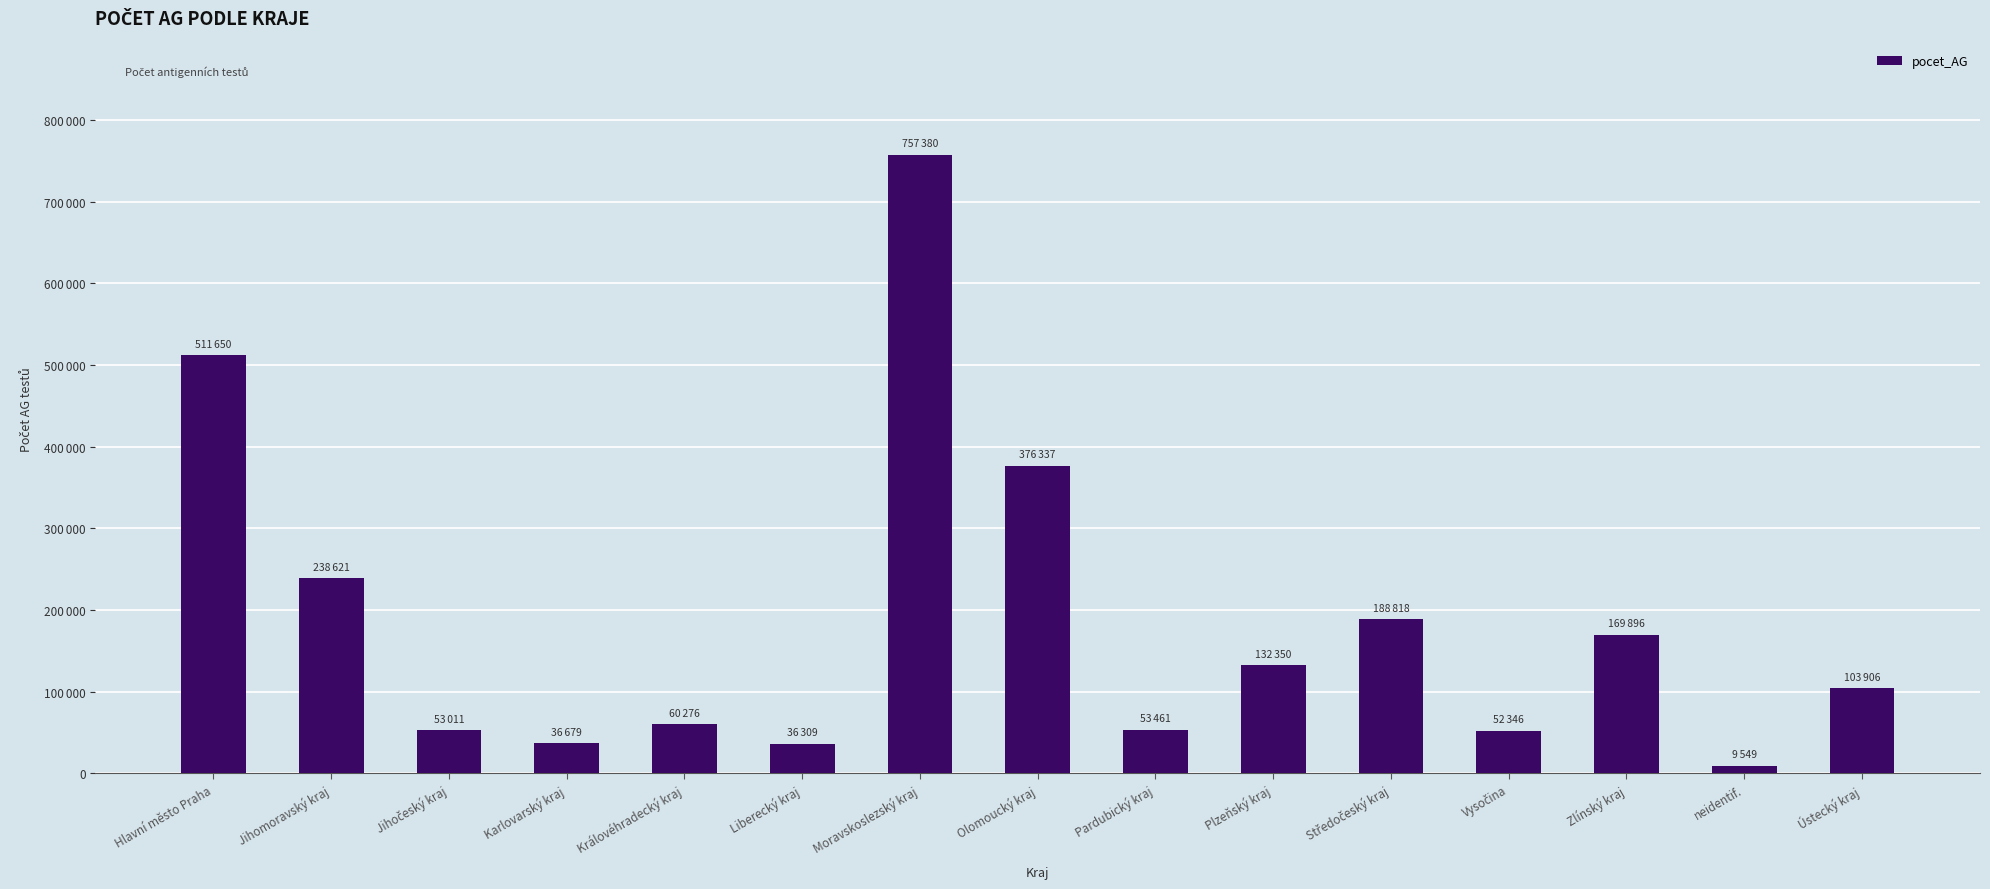

At which category does the chart reach its peak across all series?

Moravskoslezský kraj